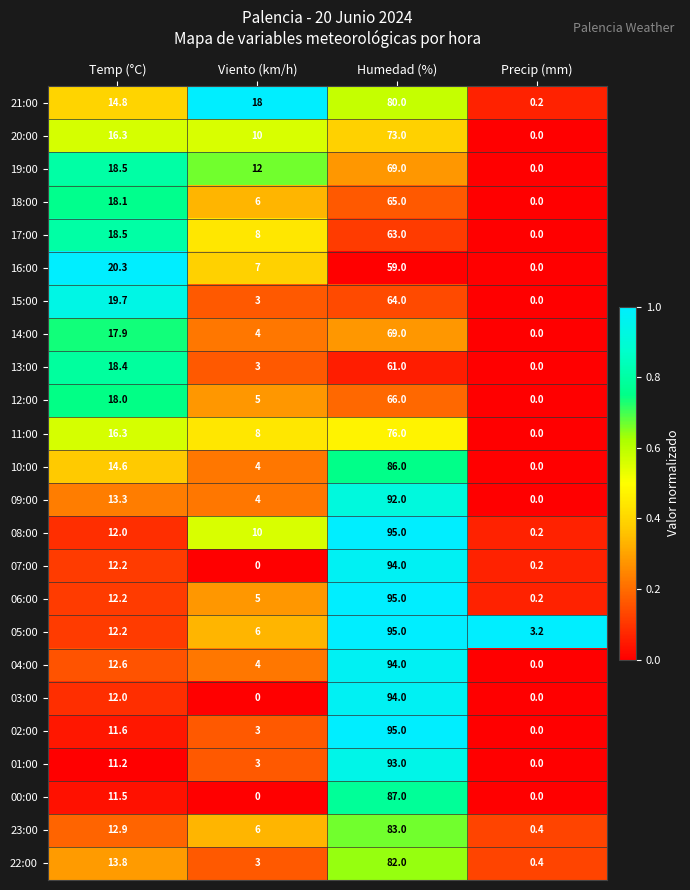

How many data points does each series have?

4